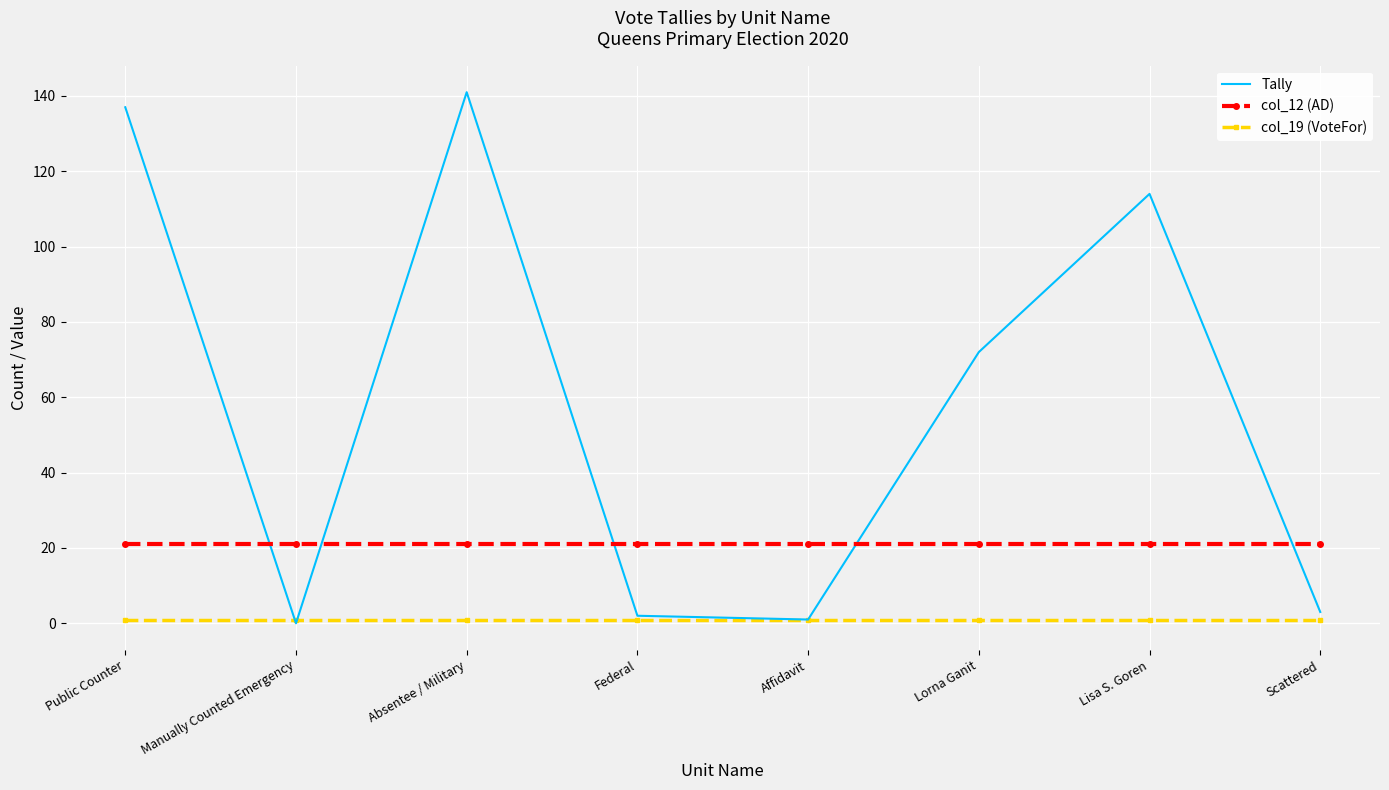

Which category has the highest value across all series?

Absentee / Military